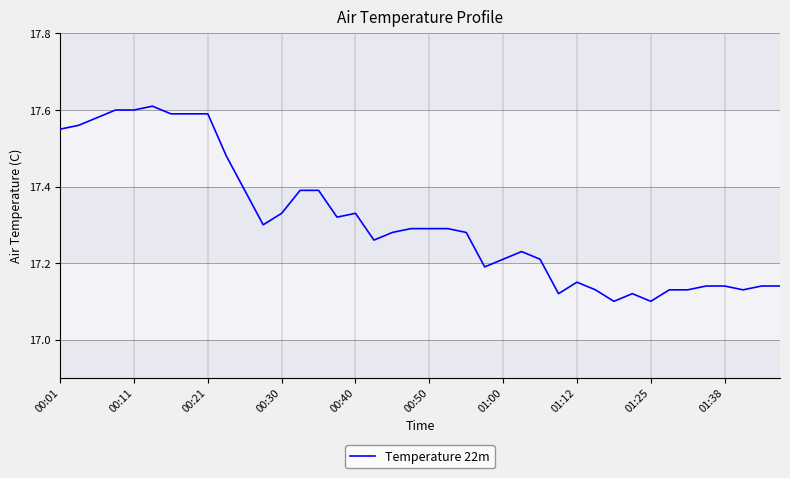

The chart shows a value of 30.5 at 01:12. True or false?

False